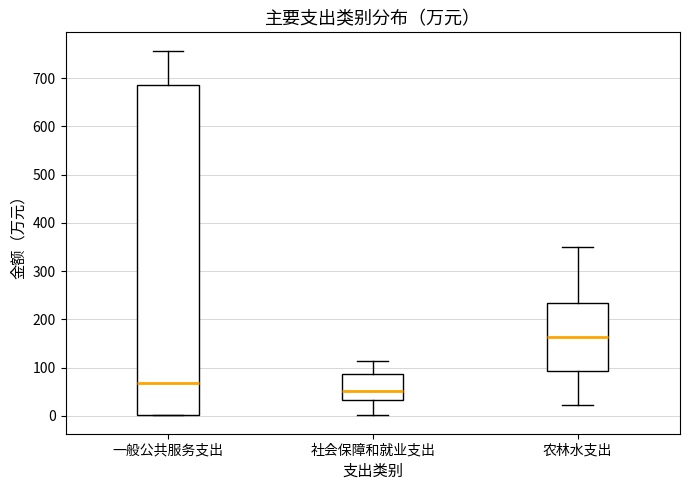

Which box's median line is the highest?

农林水支出